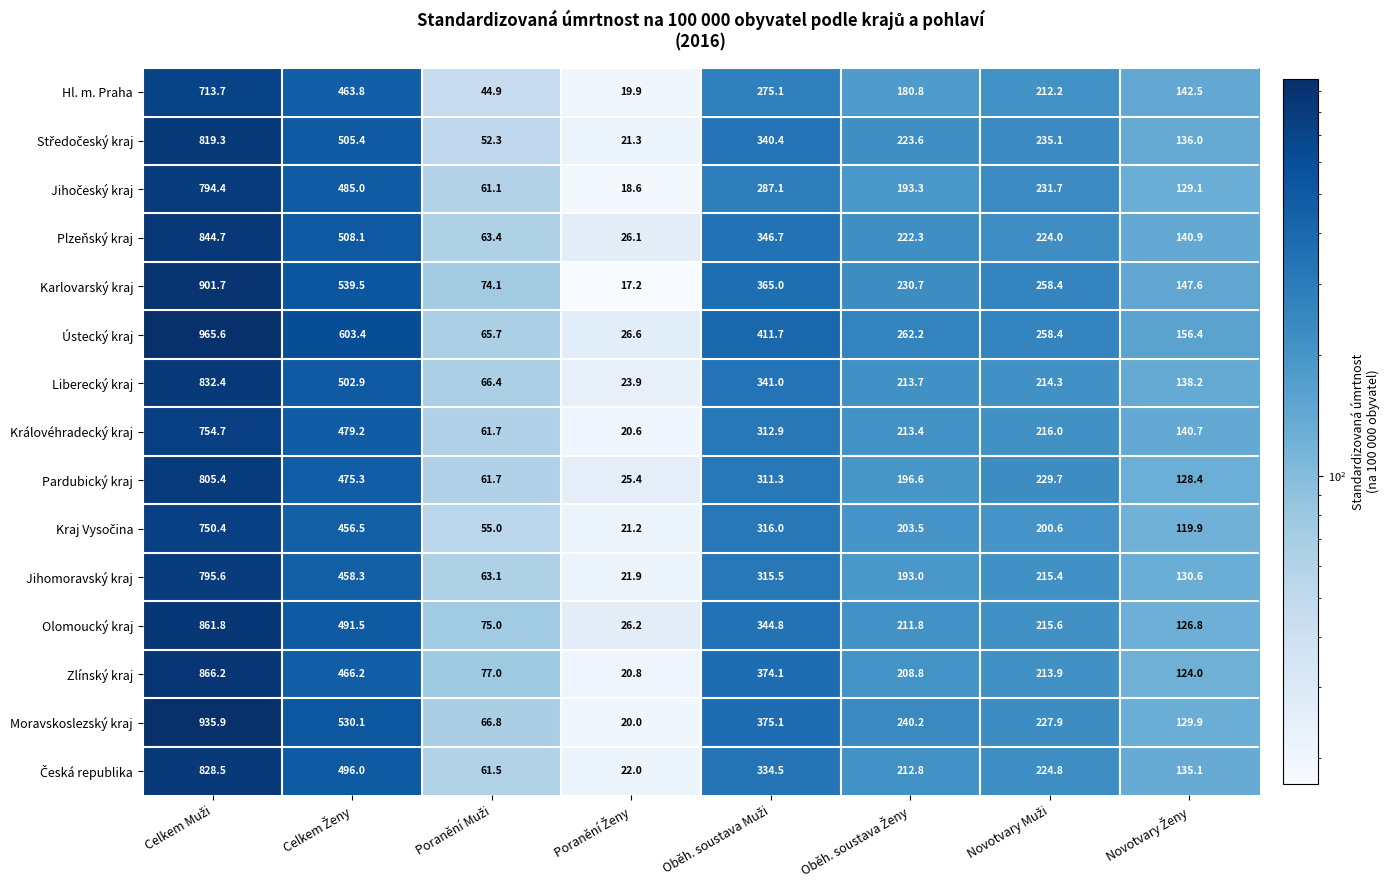

What is the maximum value shown in the chart?

965.6